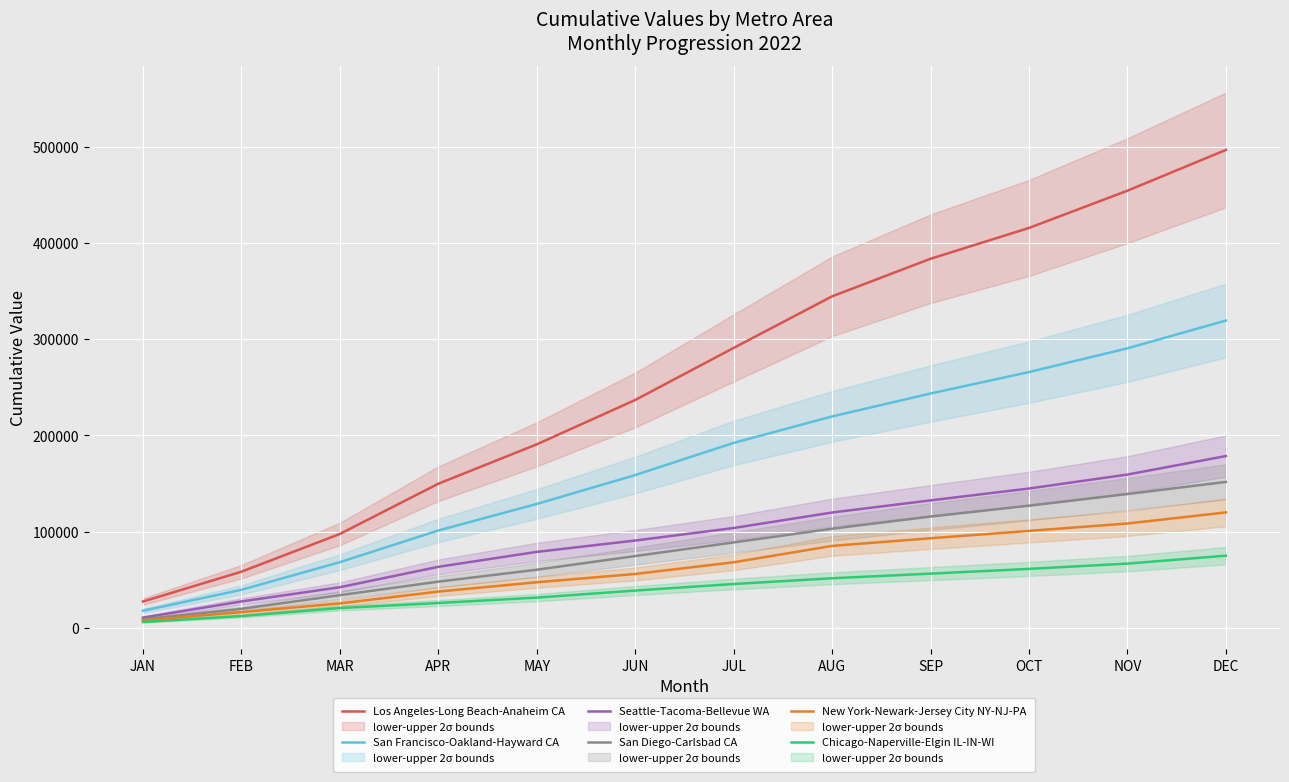

What is the value of the Los Angeles-Long Beach-Anaheim CA point at the 4th from the left?

149820.0